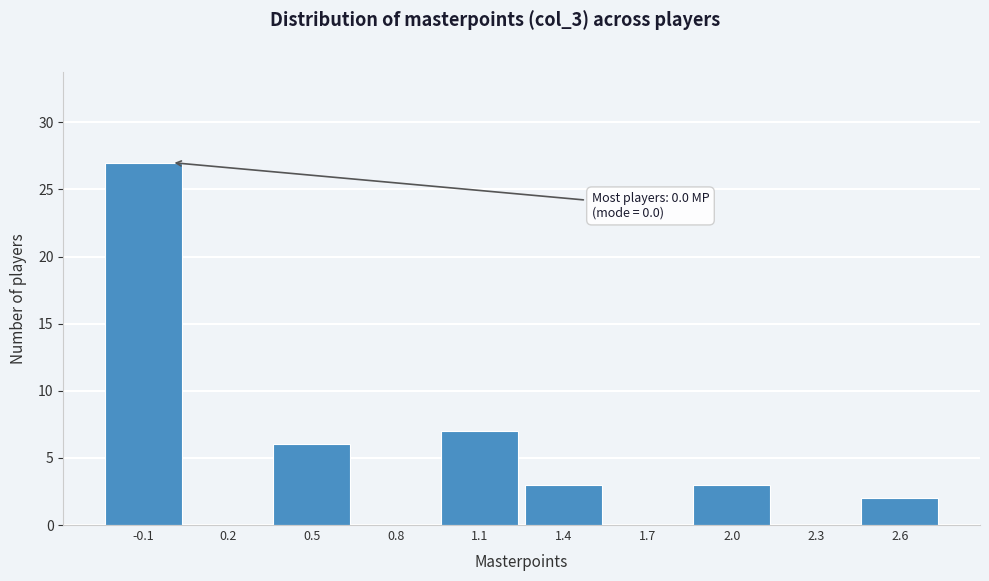

Which range on the x-axis has the tallest bar?

-0.25 to 0.05